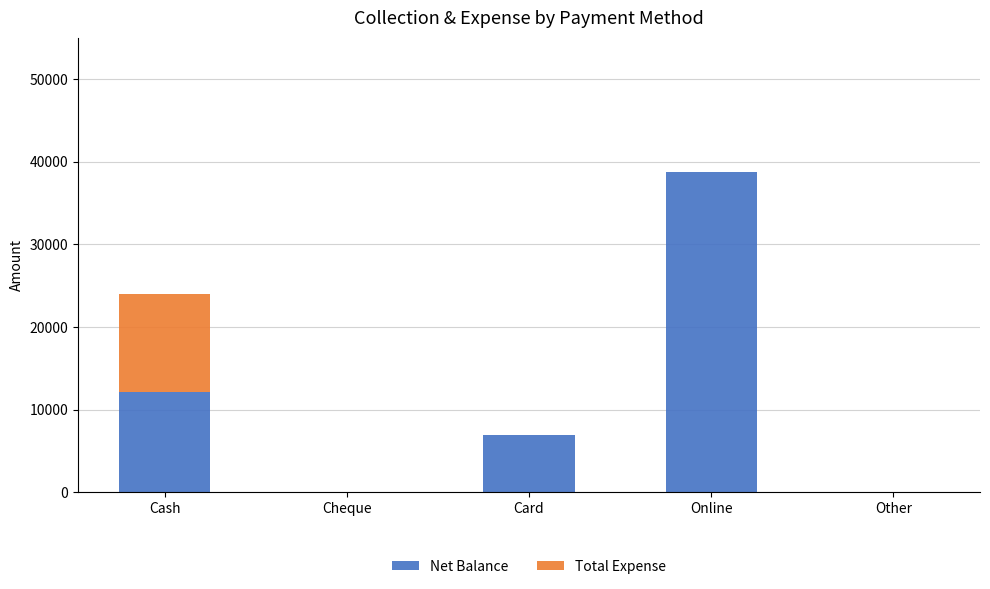

True or false: Net Balance has a value of 38750 at Online.

True